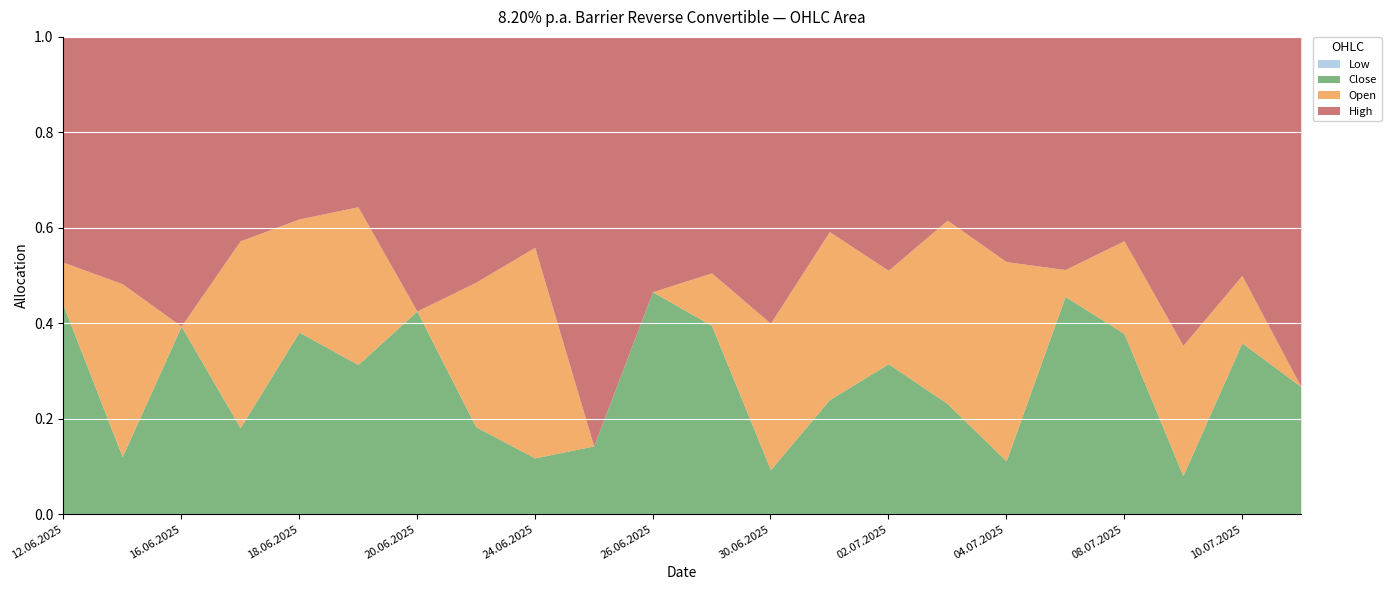

What is the difference between the second highest and second lowest values in the Low series?

2960